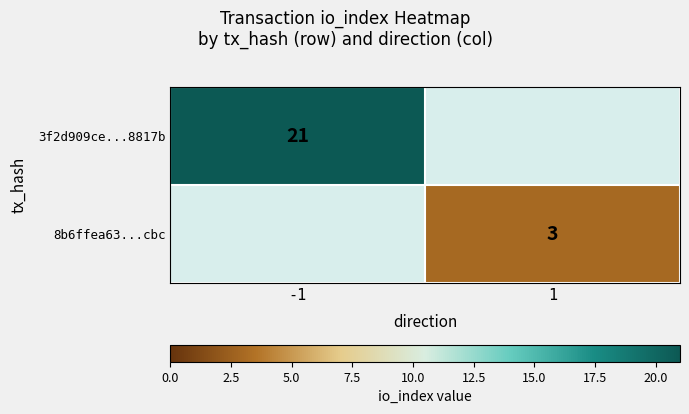

The value of 8b6ffea63...cbc at 1 is 3. True or false?

True